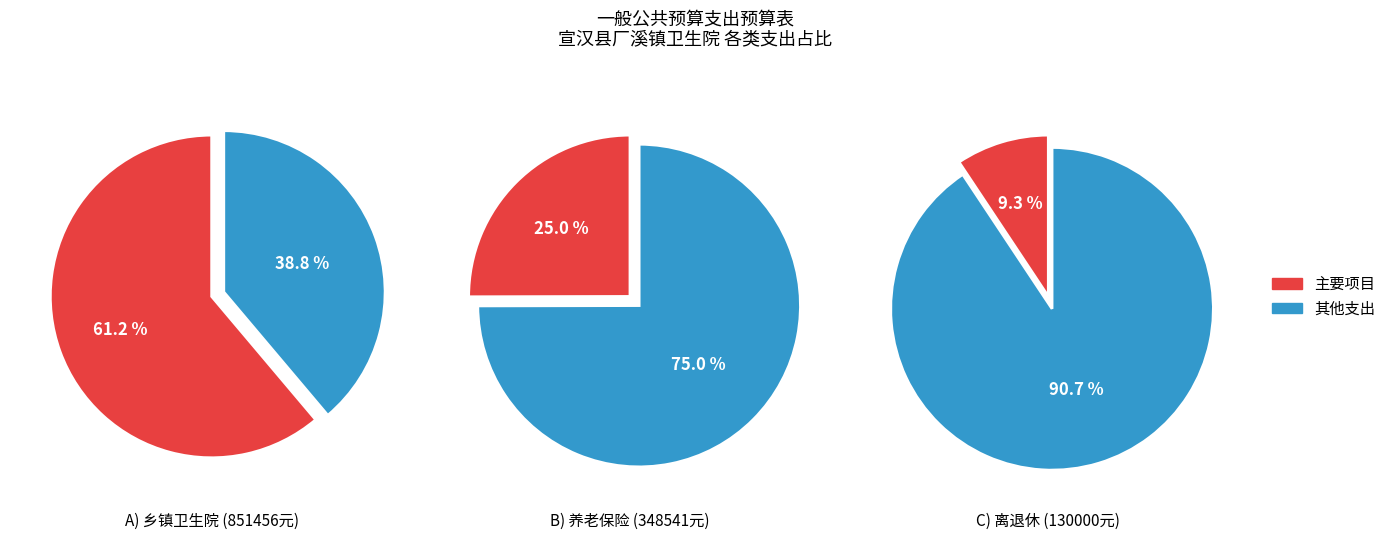

Combined, do 事业单位离退休 and 乡镇卫生院 account for over 50%?

Yes